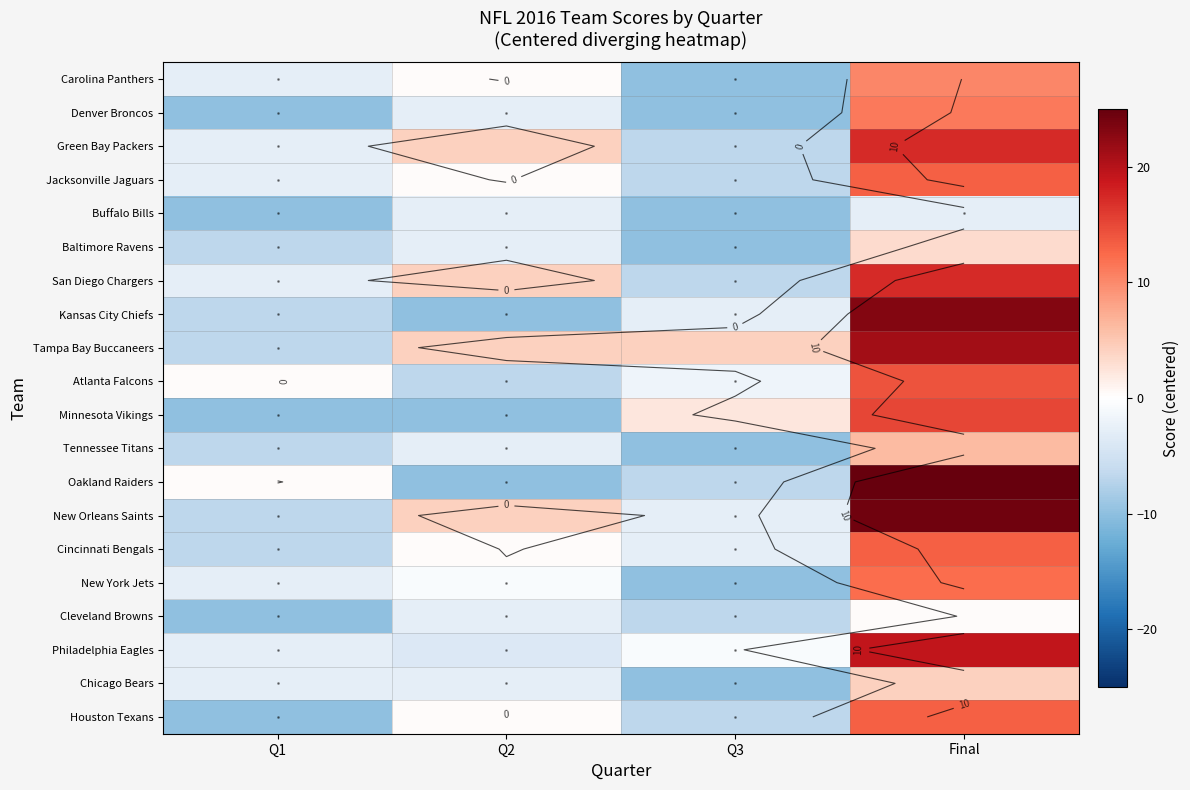

Rank the series at Final from highest to lowest value.

Oakland Raiders, New Orleans Saints, Kansas City Chiefs, Tampa Bay Buccaneers, Philadelphia Eagles, Green Bay Packers, San Diego Chargers, Minnesota Vikings, Atlanta Falcons, Jacksonville Jaguars, Cincinnati Bengals, Houston Texans, New York Jets, Denver Broncos, Carolina Panthers, Tennessee Titans, Chicago Bears, Baltimore Ravens, Cleveland Browns, Buffalo Bills